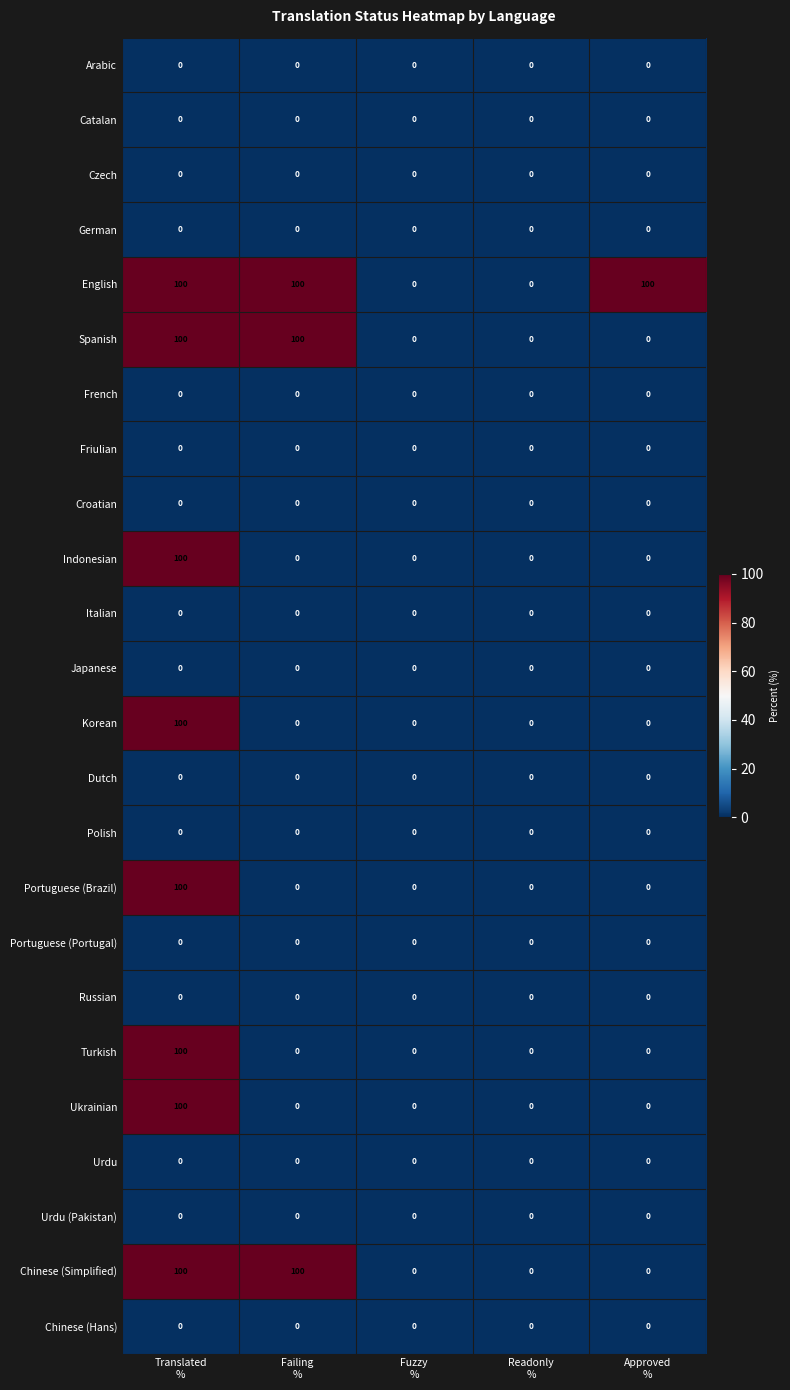

What is the greatest value displayed?

100